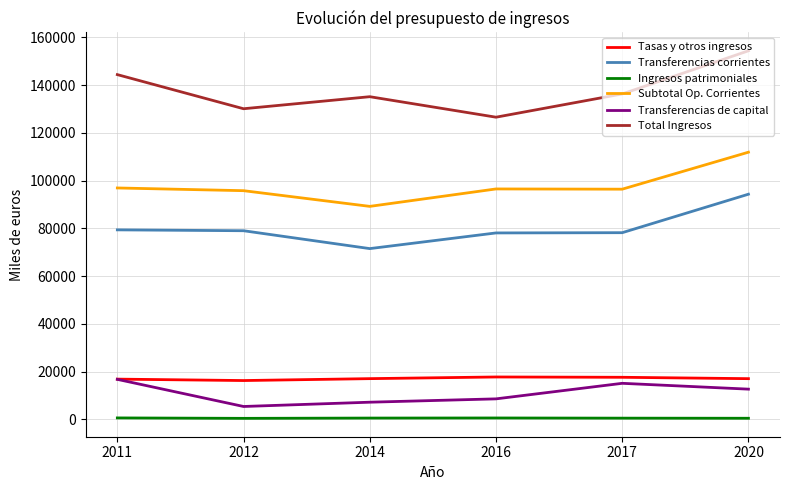

Which series has the largest total across all categories?

Total Ingresos